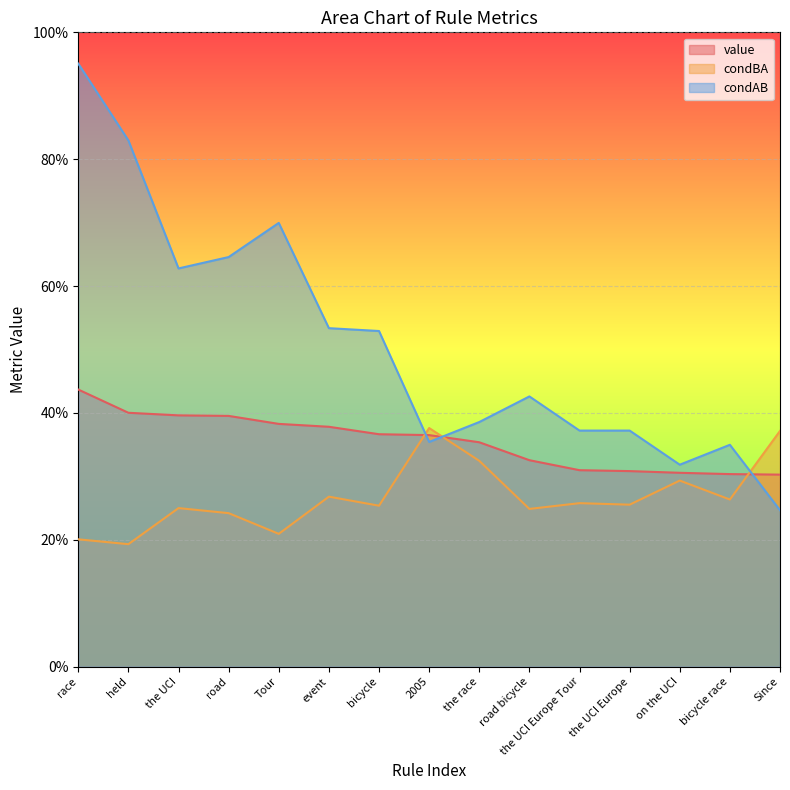

What is the minimum value shown in the chart?

0.2